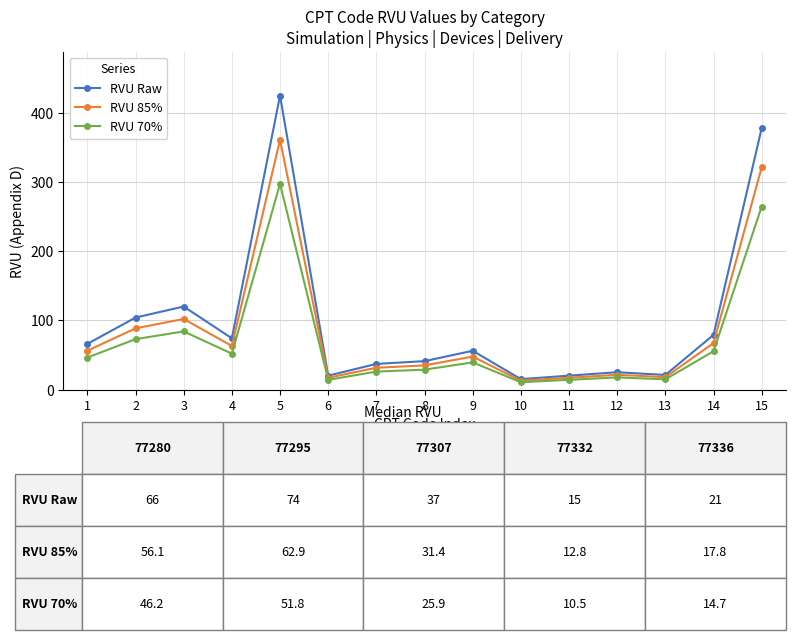

True or false: RVU 70% has more than 2 interior local peaks.

True